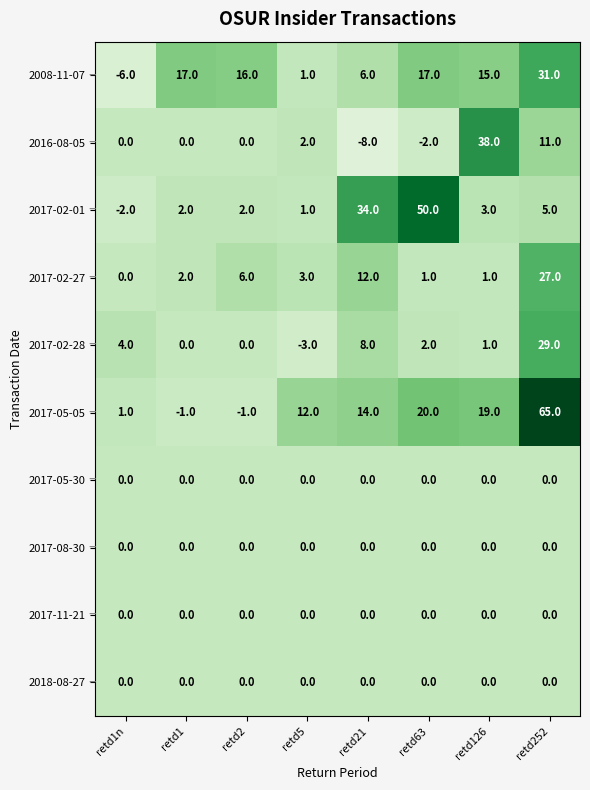

How many distinct data groups are displayed?

10